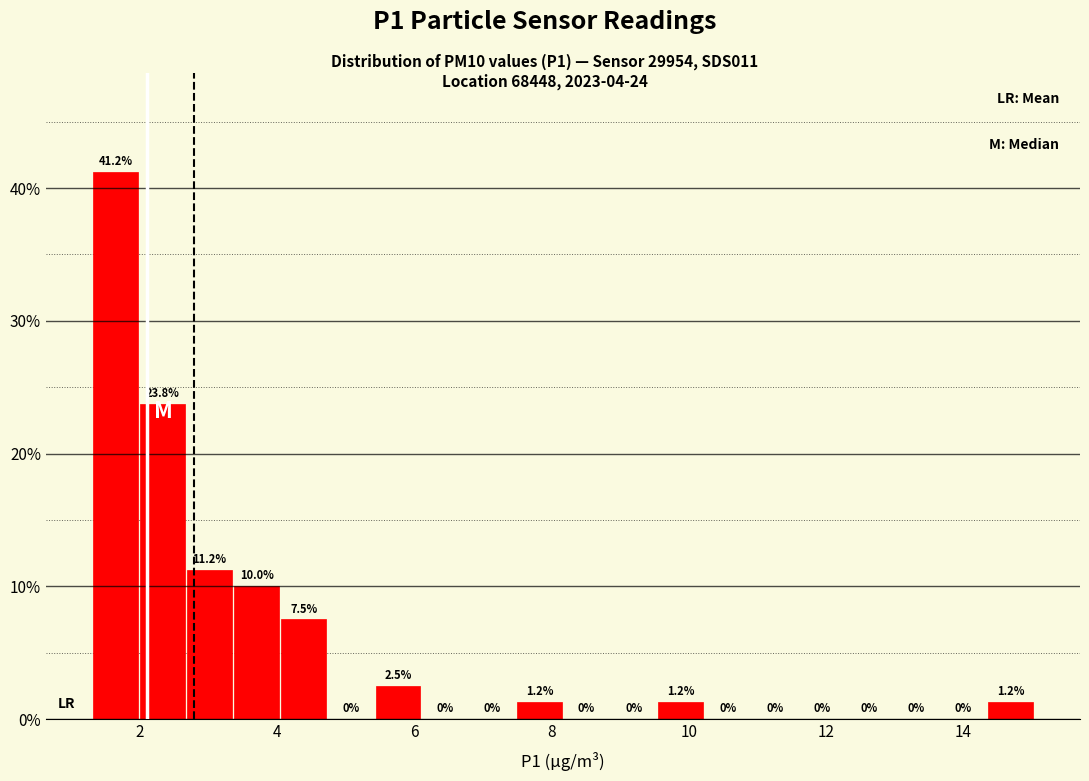

Read against the x-axis, roughly where is the centre of the tallest bar?

1.6